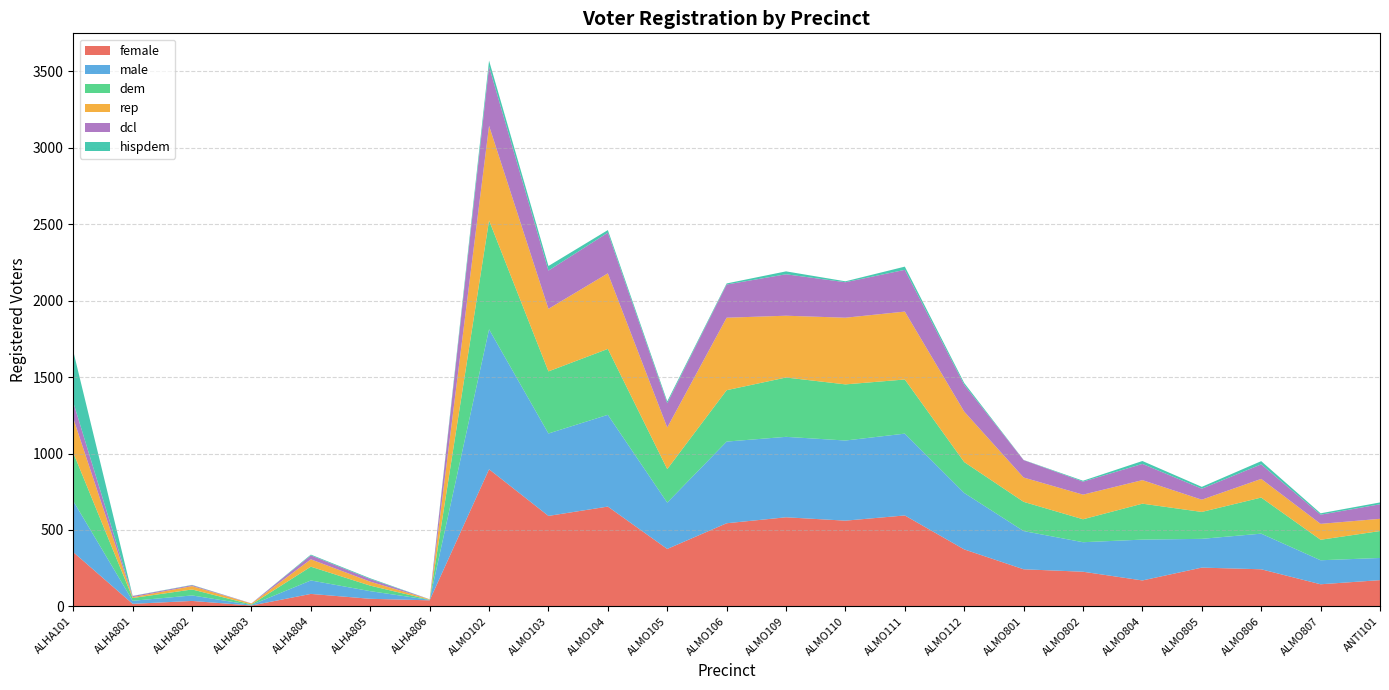

Reading left to right, transcribe all the data shown in this chart.

female: 355	17	36	6	82	50	40	897	592	653	376	544	583	561	595	373	243	227	170	254	243	145	172
male: 334	20	36	4	88	50	3	915	539	600	303	534	526	524	535	369	250	193	267	188	233	157	145
dem: 316	18	39	3	90	36	1	712	406	431	219	336	388	367	354	202	191	150	235	176	236	134	176
rep: 225	6	22	6	48	26	3	619	409	494	272	474	404	436	444	330	159	161	154	80	122	104	80
dcl: 105	7	6	1	26	17	0	387	250	266	159	217	271	232	273	175	114	85	106	72	95	60	95
hispdem: 334	1	2	0	5	5	0	39	30	17	12	7	19	6	21	12	1	6	19	12	21	9	12